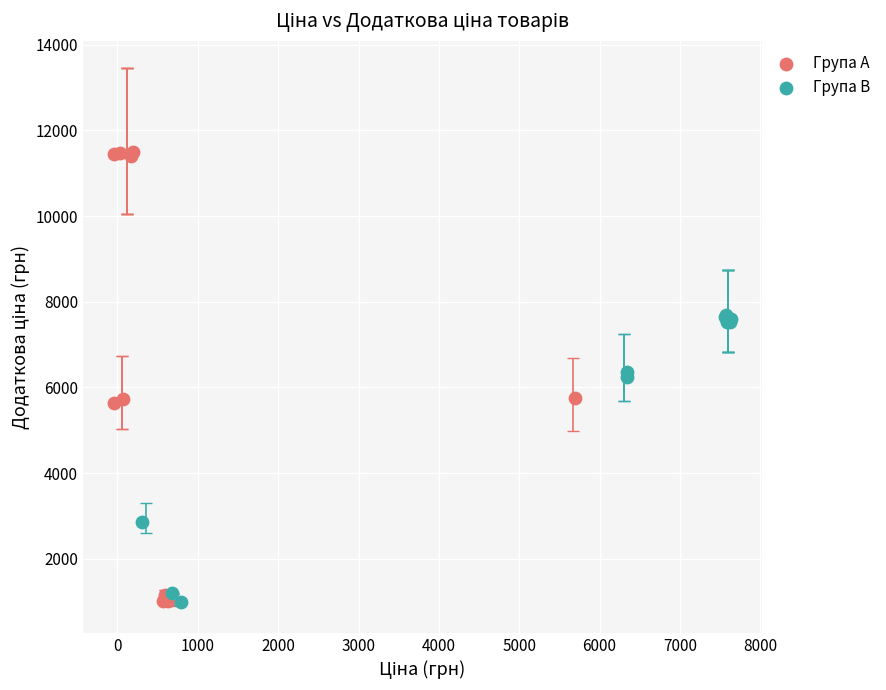

Which series has the widest spread of Y values?

Група A